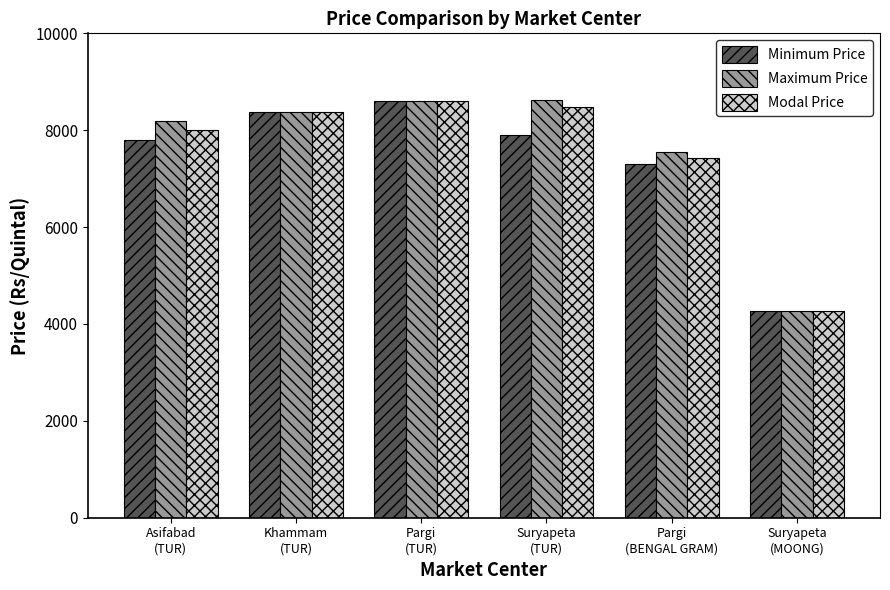

Is it true that Maximum Price equals 14061 at Suryapeta
(TUR)?

False